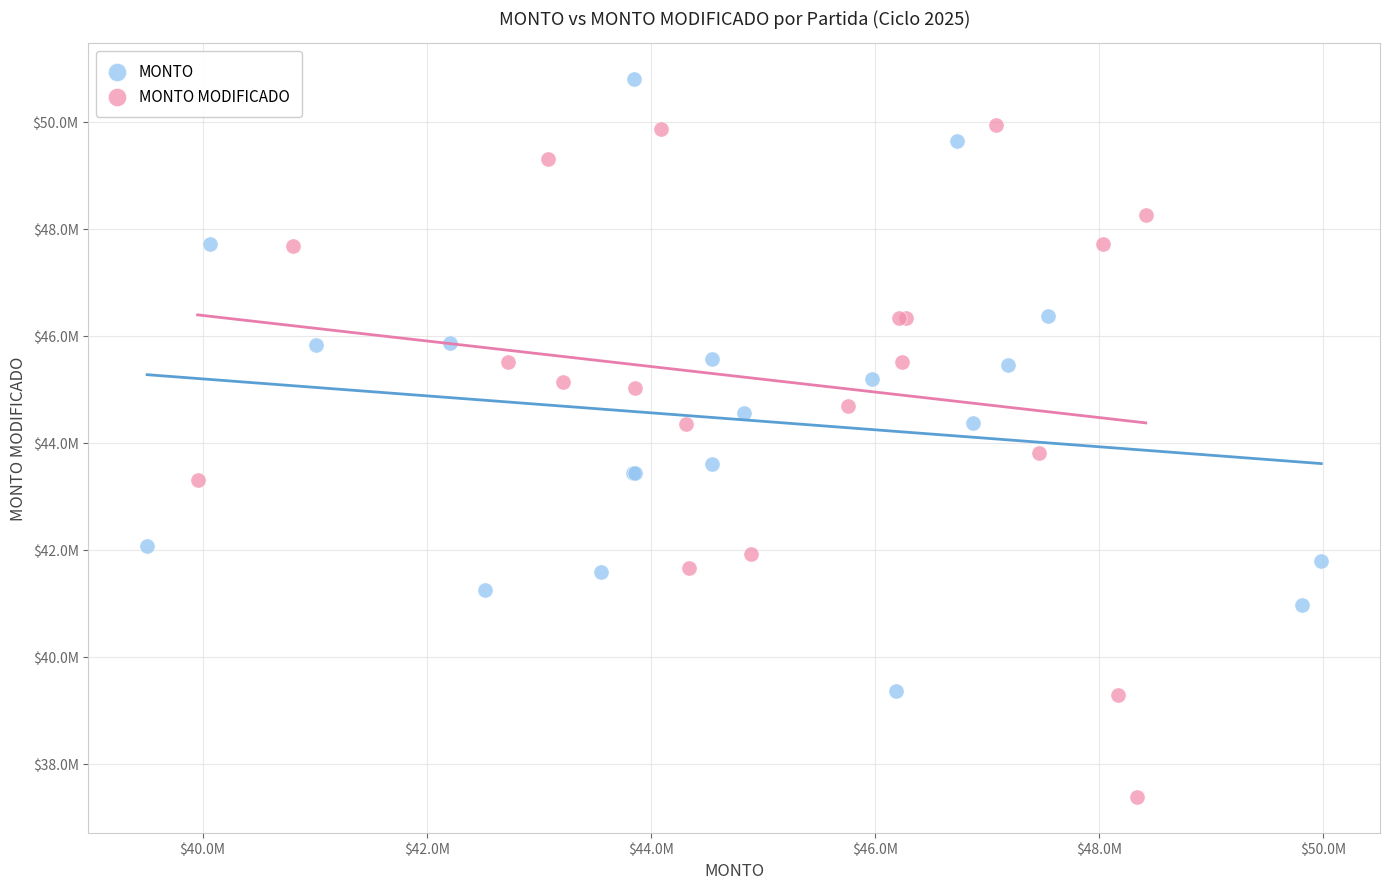

What are all the series names shown in the legend?

MONTO, MONTO MODIFICADO